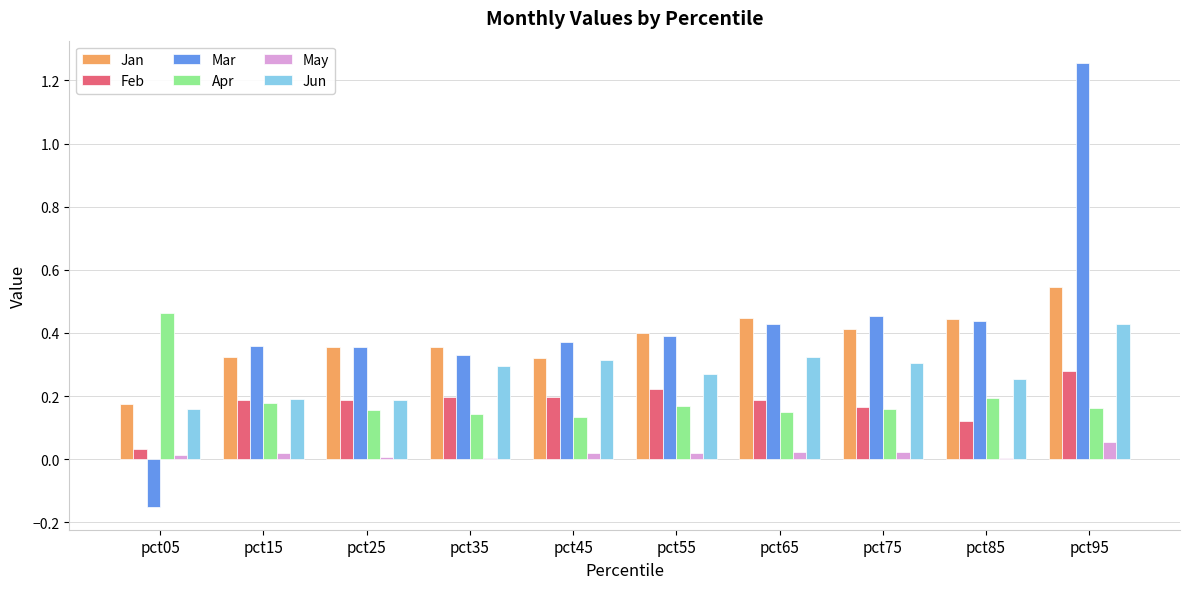

Is it true that Jun equals 0.2 at pct15?

True